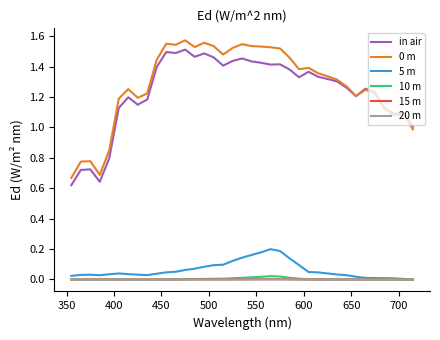

True or false: 15 m and in air intersect in this chart.

False